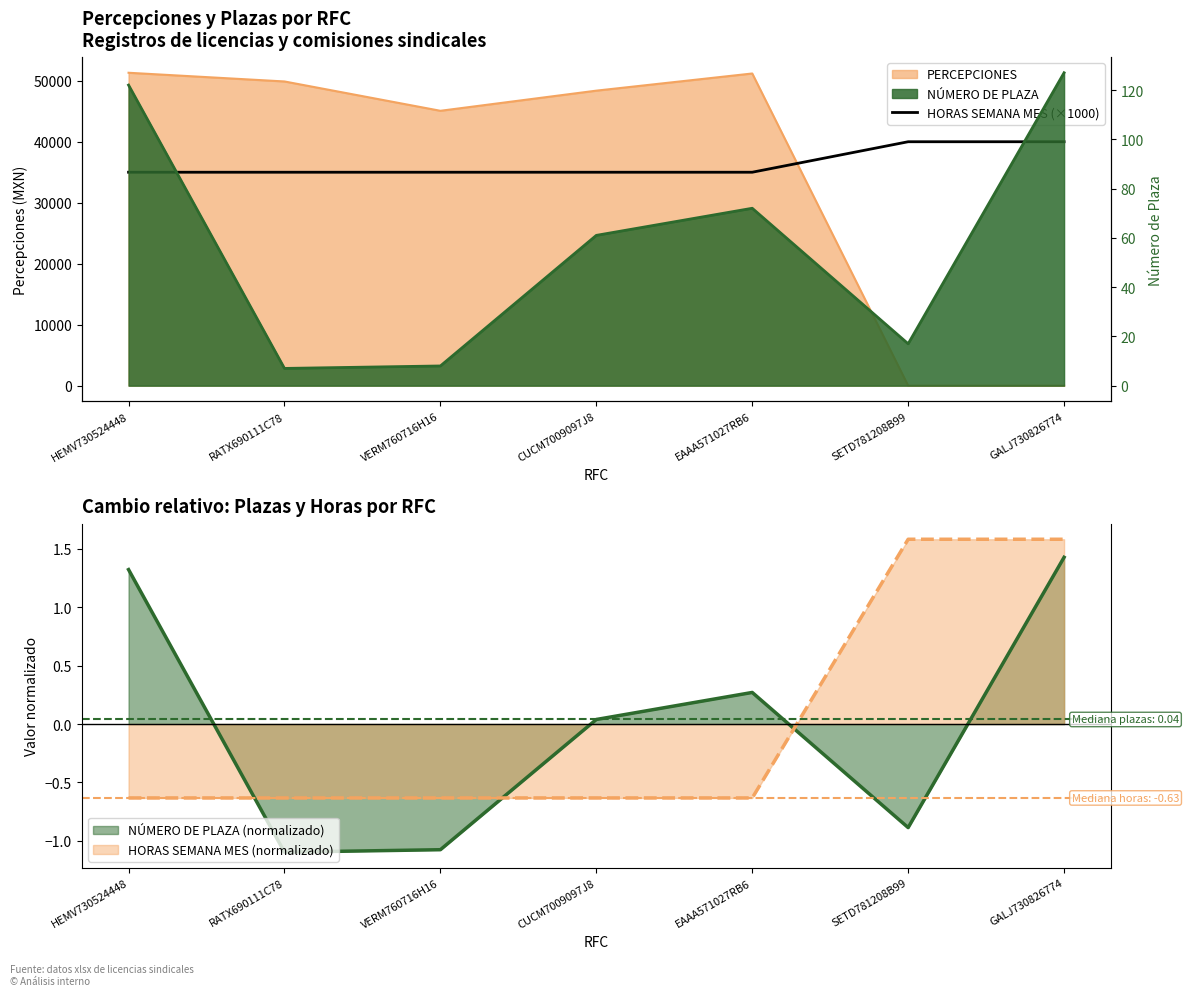

The value at HEMV730524448 is 46433. True or false?

False